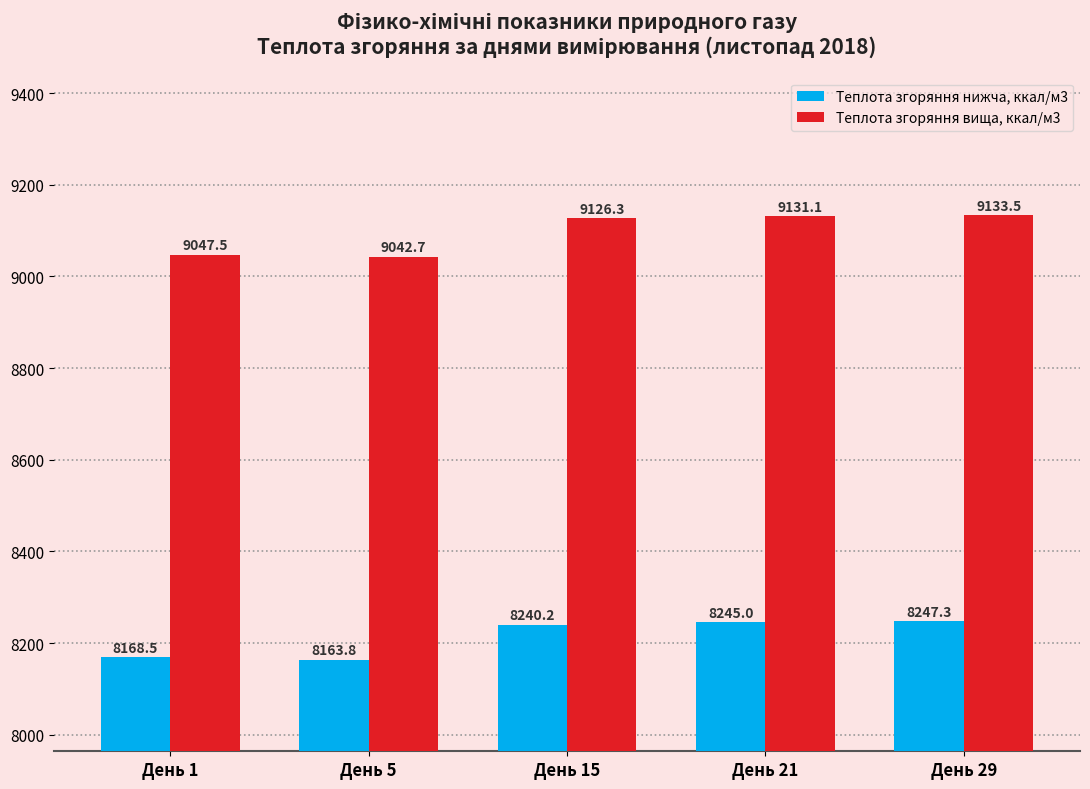

True or false: Теплота згоряння вища, ккал/м3 has a value of 14524.5 at День 15.

False